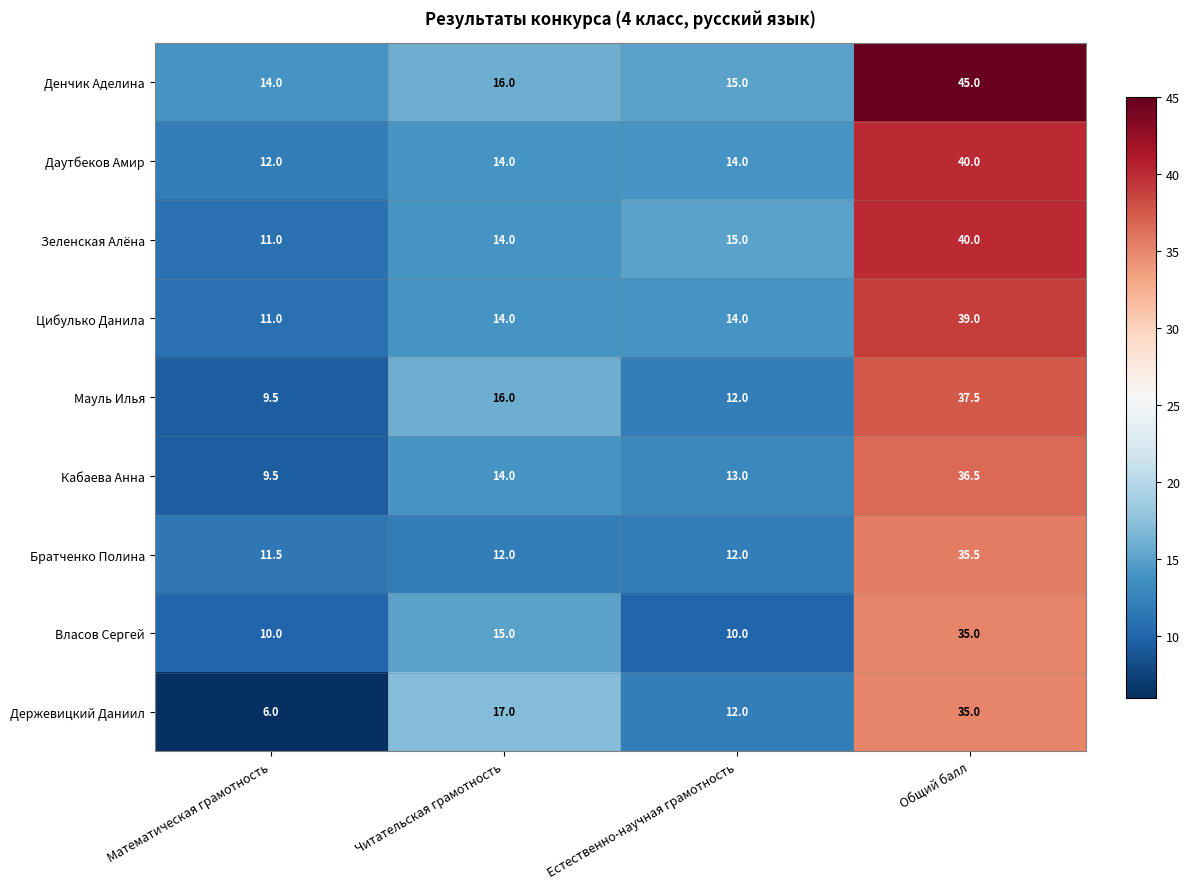

Is it true that Цибулько Данила equals 19.2 at Математическая грамотность?

False